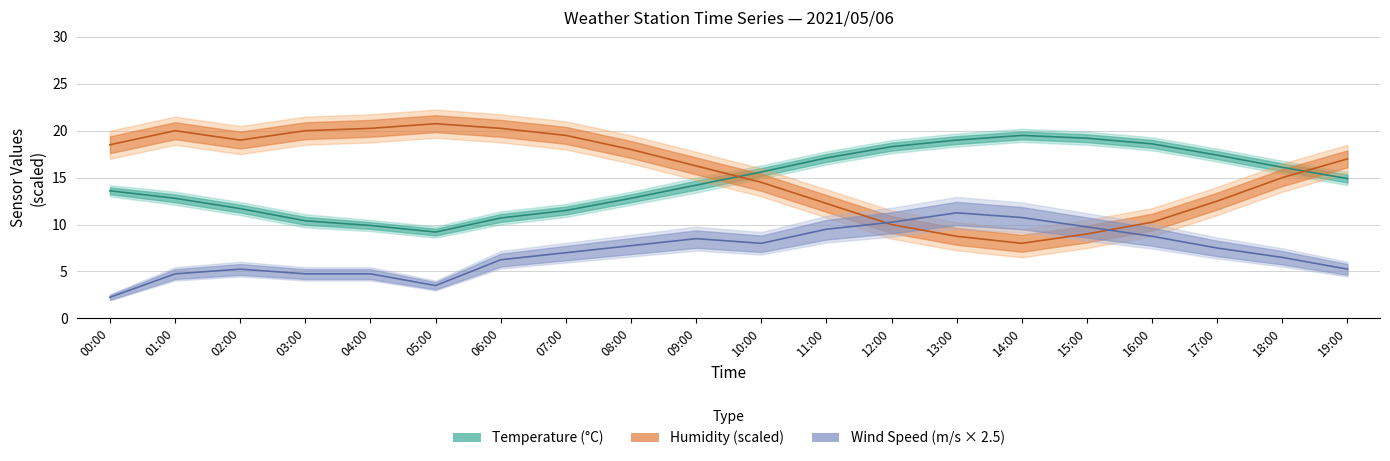

What is the spread (max minus min) of values at 14:00?

11.5